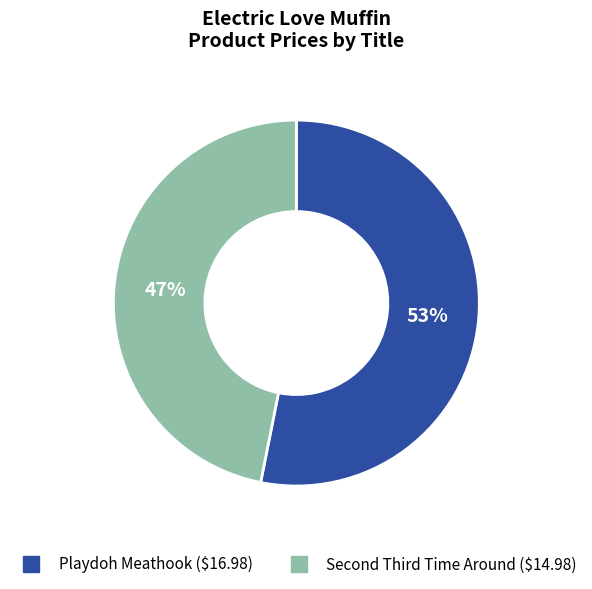

To the nearest percent, what is the average slice percentage?

50%